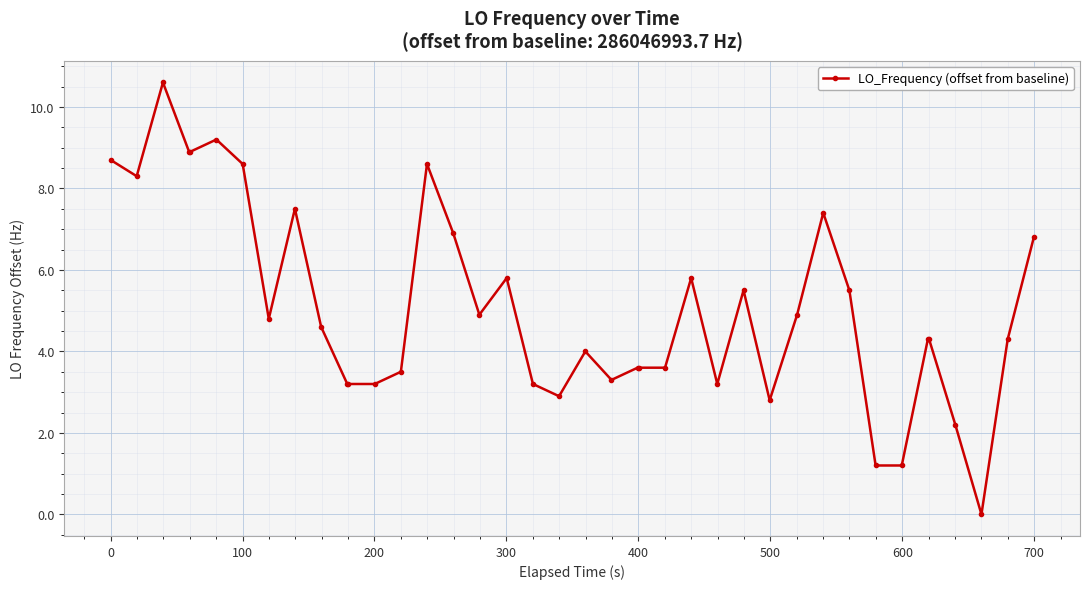

What is the difference between the second highest and minimum values?

9.2